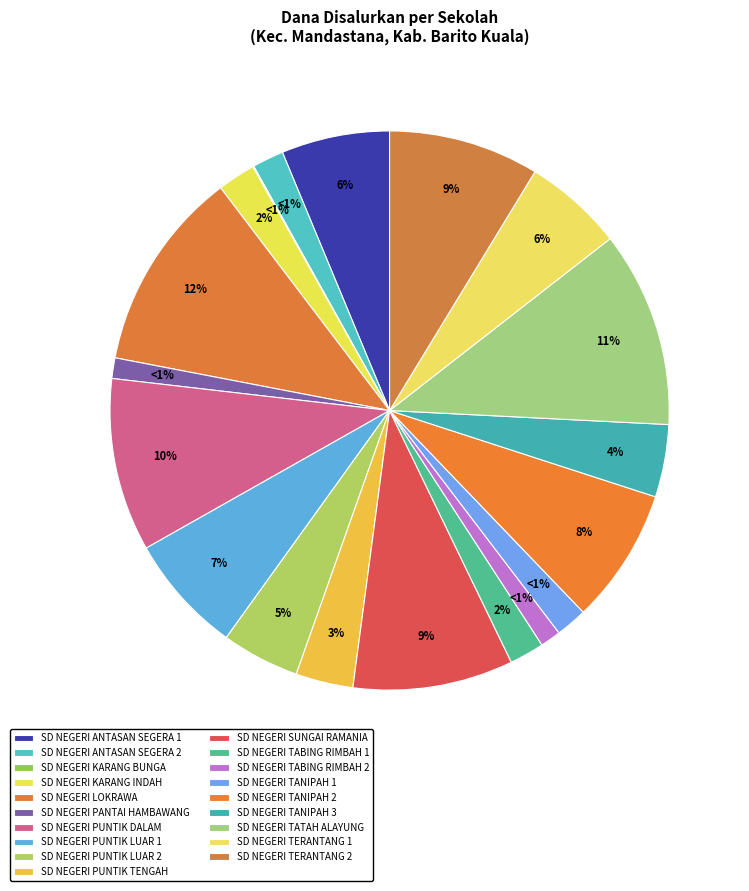

Which category has the biggest portion of the pie?

SD NEGERI LOKRAWA